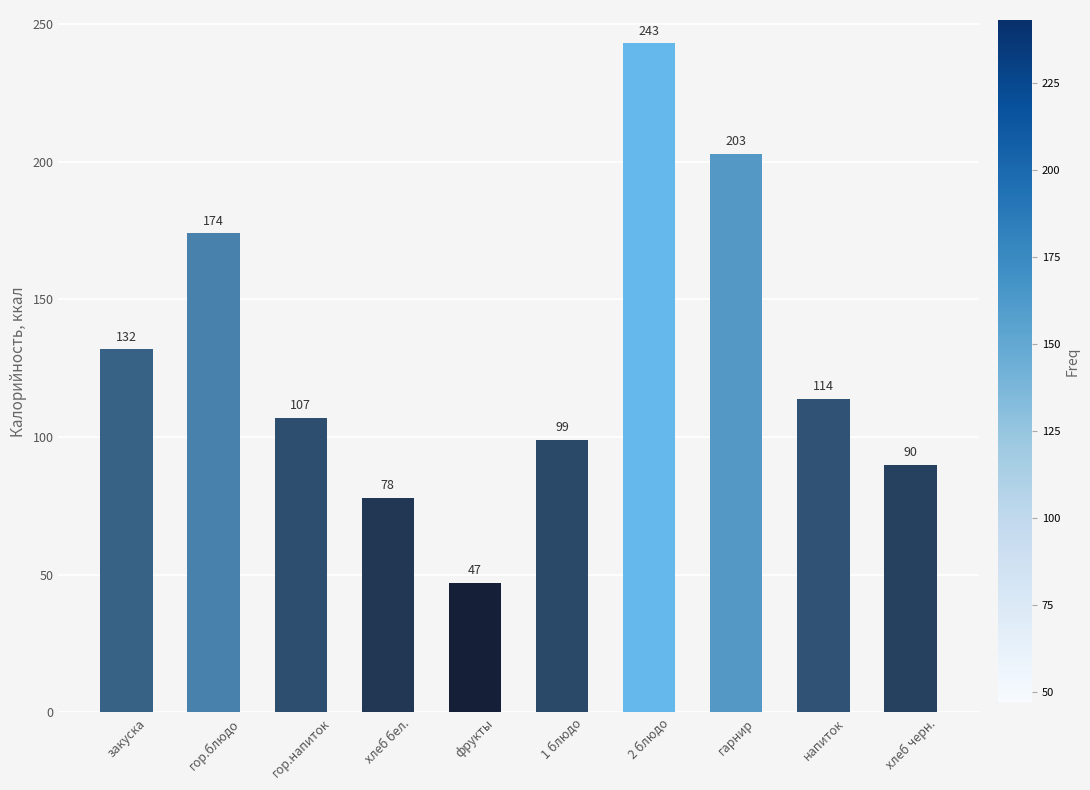

What is the average value?

129